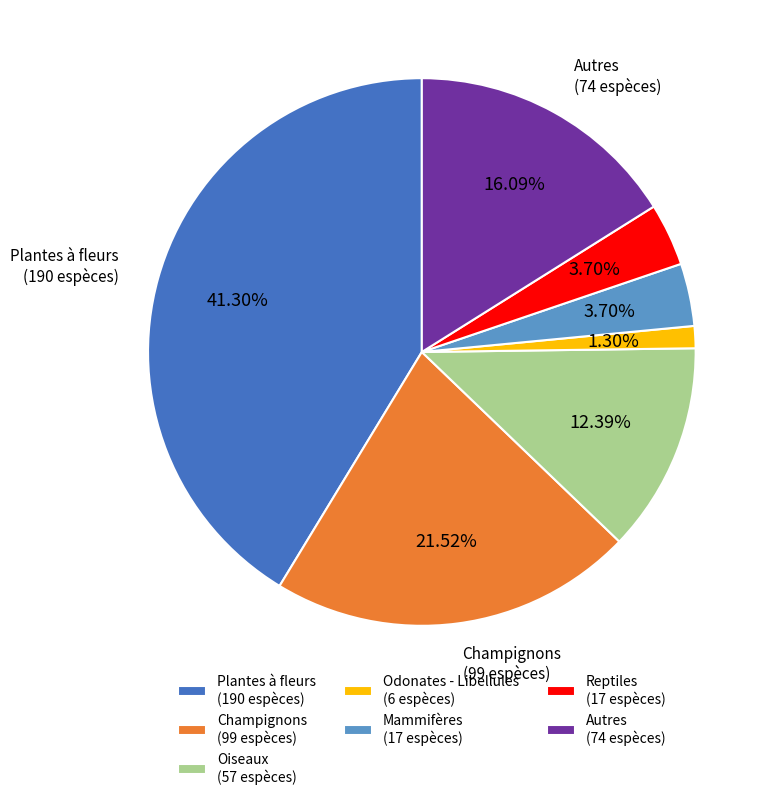

Between Oiseaux (57 espèces) and Odonates - Libellules (6 espèces), which is larger?

Oiseaux (57 espèces)